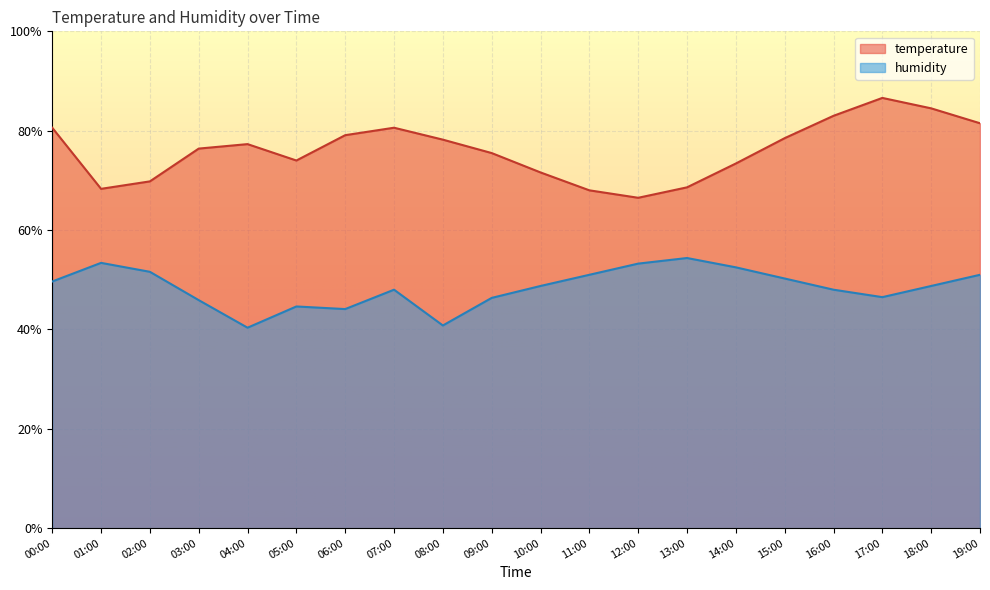

At which category does humidity reach its first local valley?

04:00